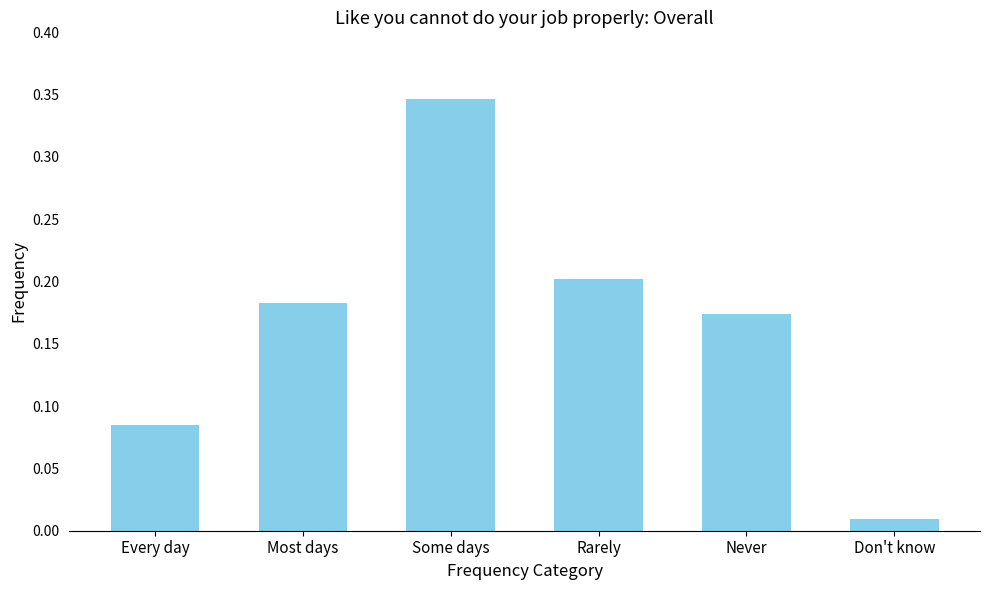

The chart shows a value of 0.2 at Every day. True or false?

False